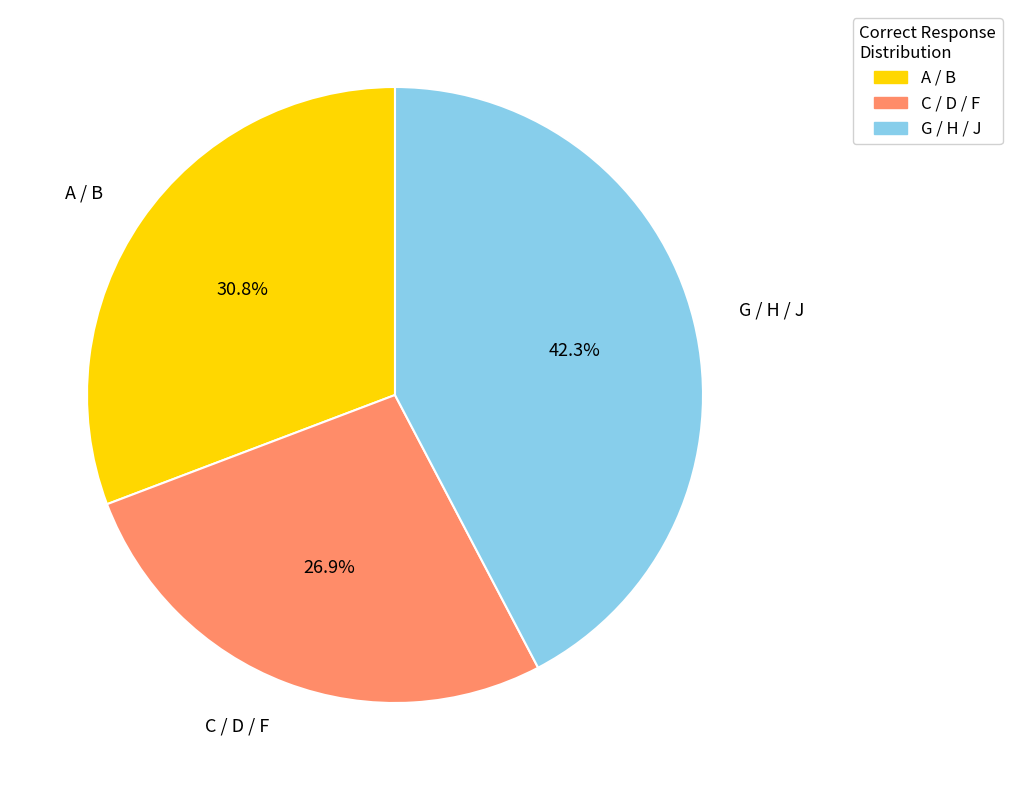

Is there any slice that represents more than half of the pie?

No